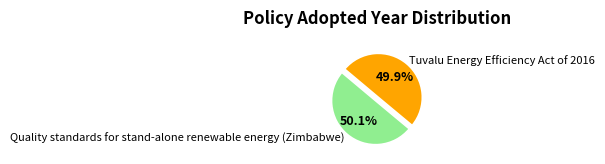

What is the ratio of the value at Tuvalu Energy Efficiency Act of 2016 to the value at Quality standards for stand-alone renewable energy (Zimbabwe)?

1.0